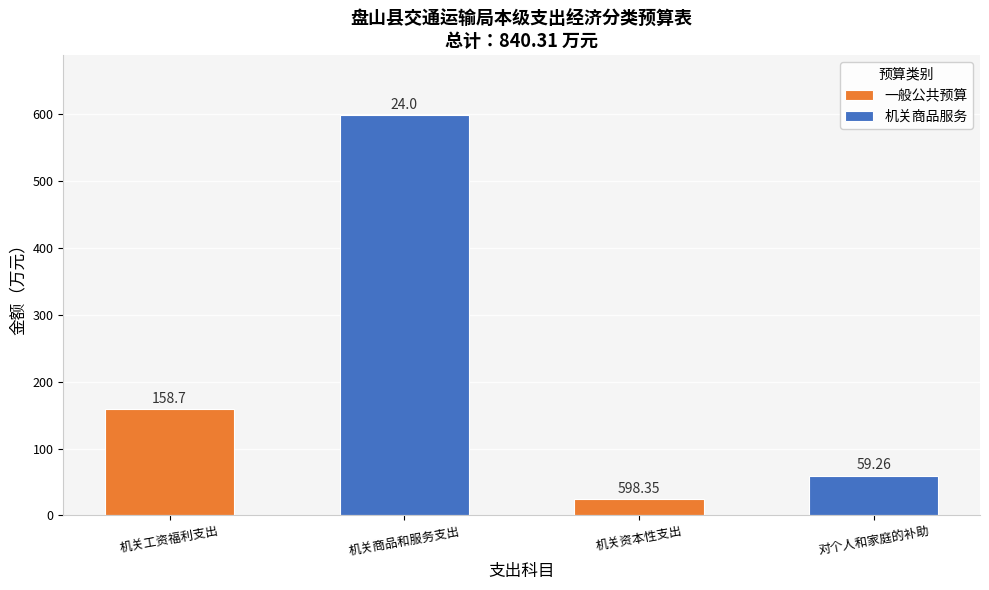

Rank the series by their maximum value, from lowest to highest.

一般公共预算, 机关商品服务